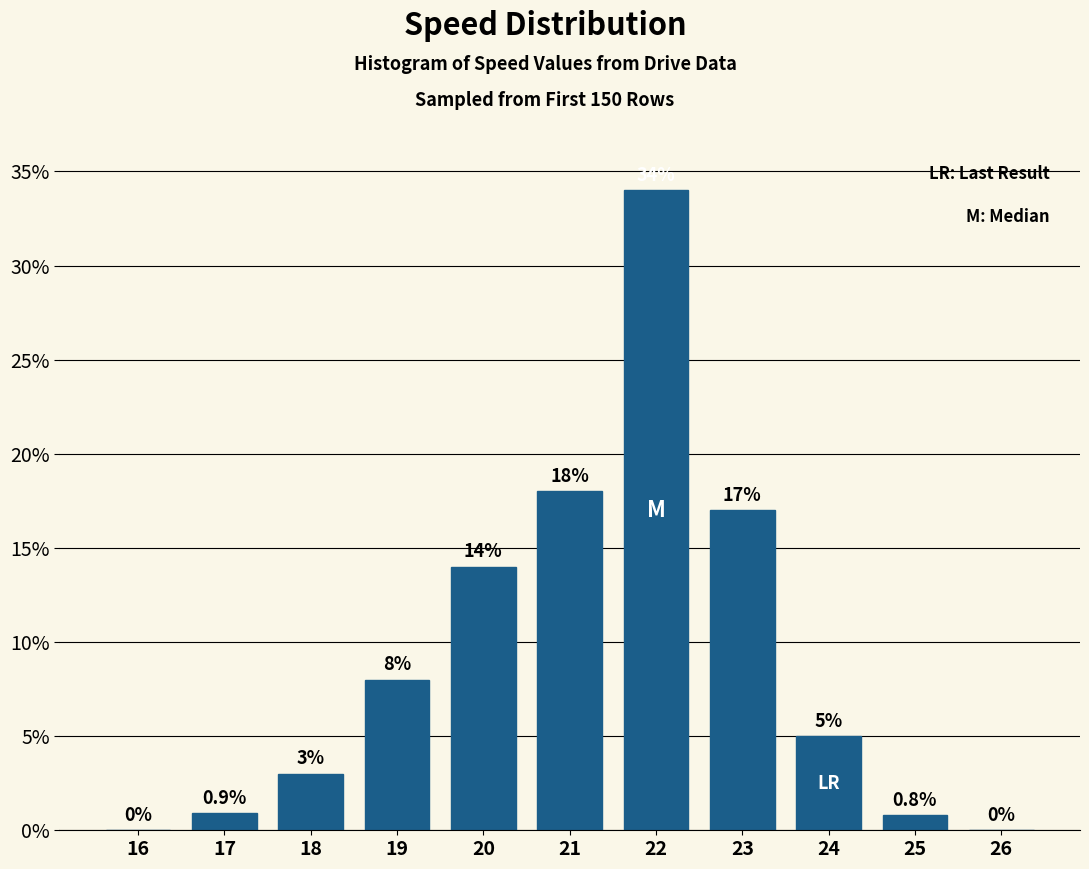

Reading left to right, transcribe all the data shown in this chart.

16=0.0	17=0.9	18=3.0	19=8.0	20=14.0	21=18.0	22=34.0	23=17.0	24=5.0	25=0.8	26=0.0